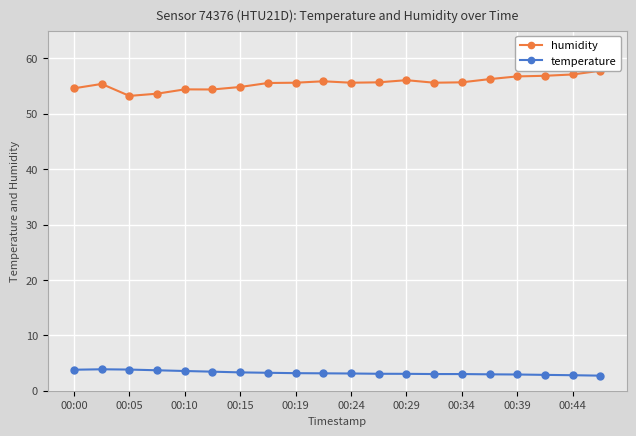

At how many categories does at least one series exceed 49?

20